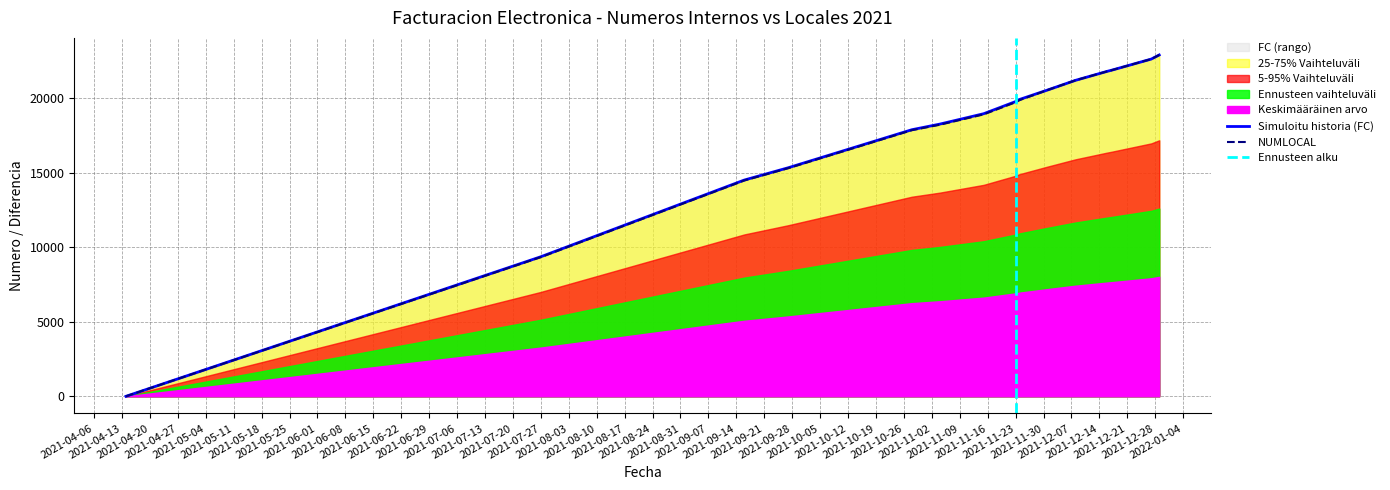

At which category is the sum across all series the highest?

2021-12-29